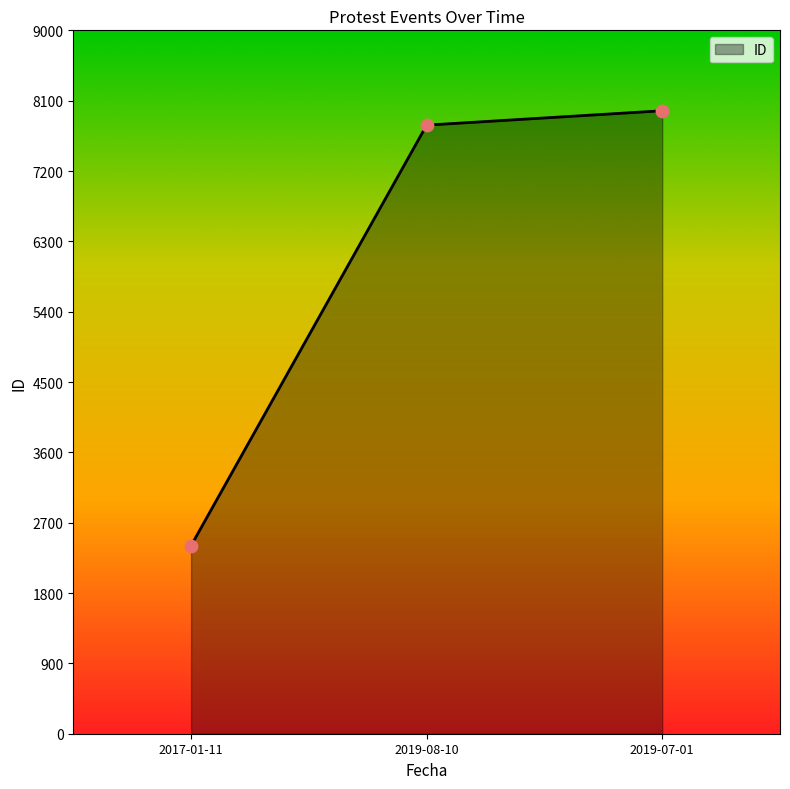

What is the change in value from 2017-01-11 to 2019-08-10?

+5381